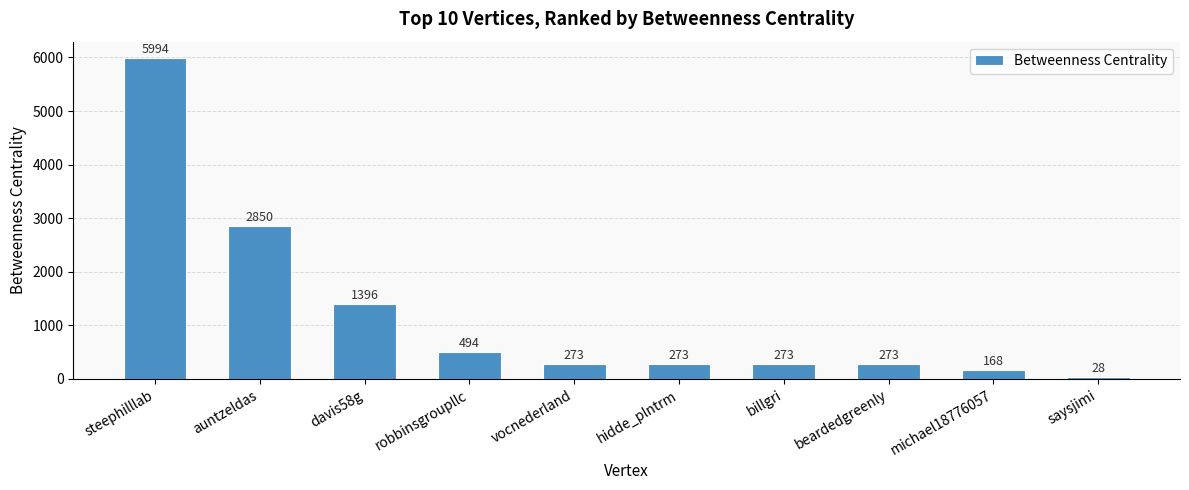

Does the chart contain stacked bars?

No